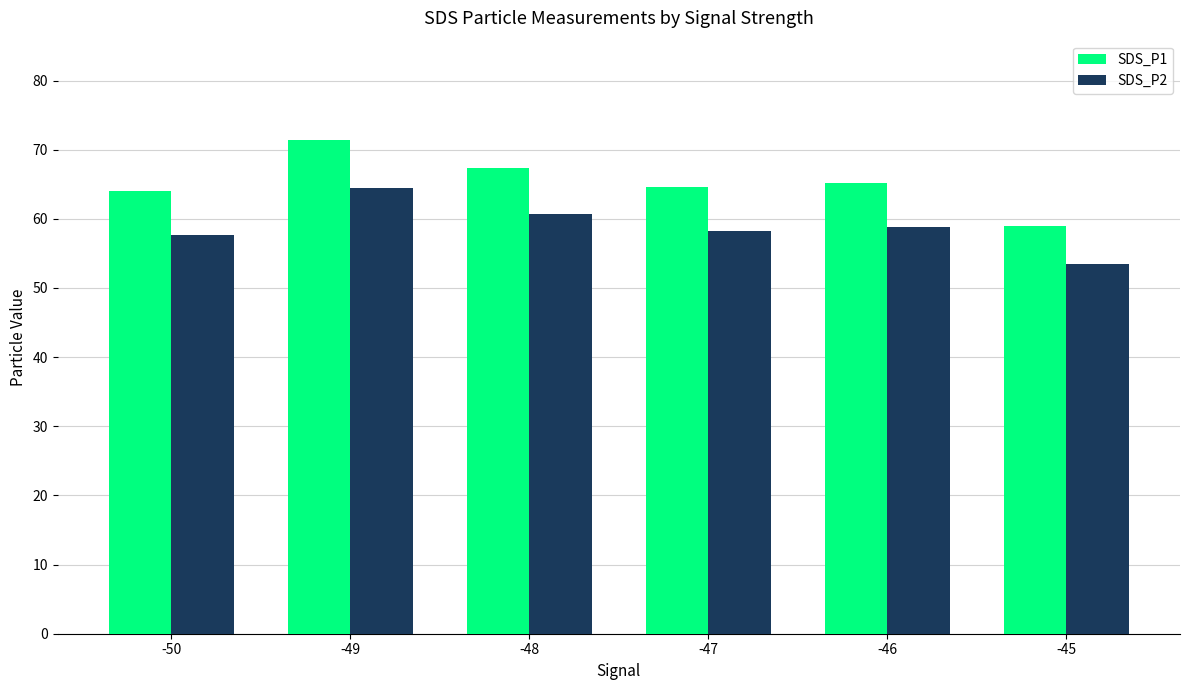

True or false: SDS_P2 has a value of 60.7 at -48.

True